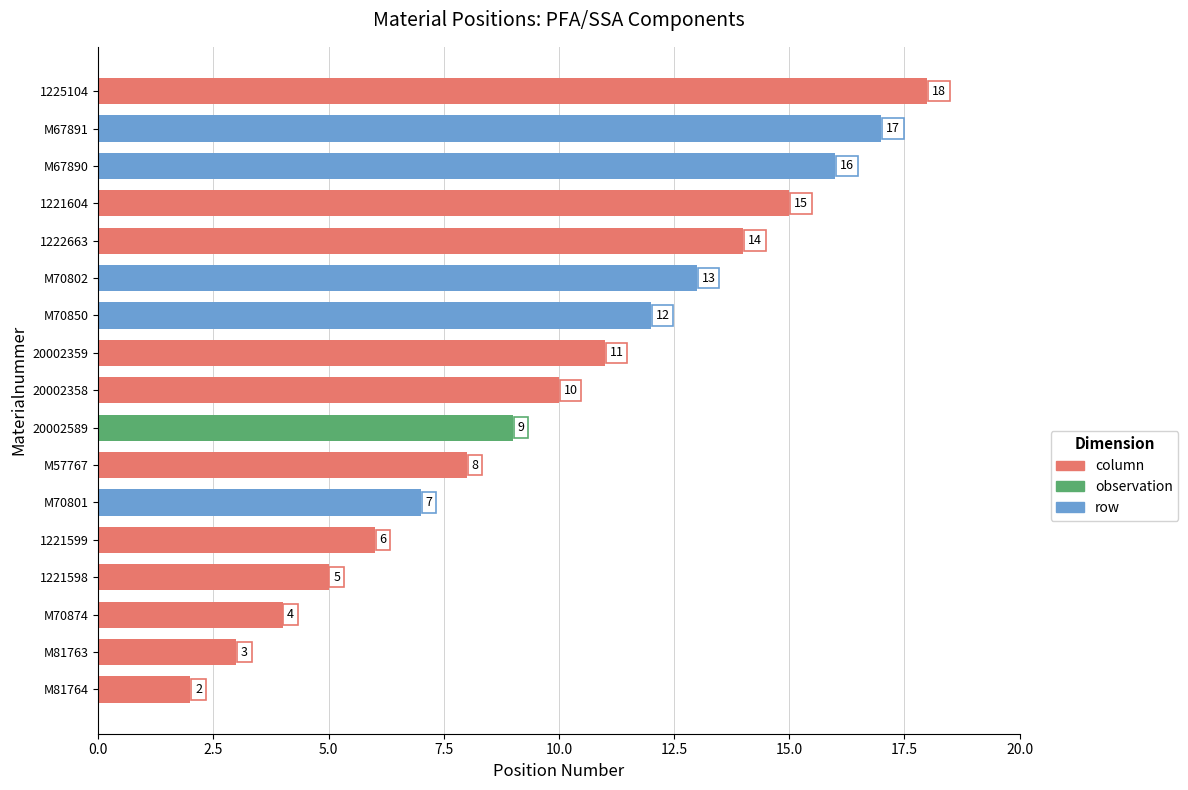

Reading top to bottom, what are all the values shown in this chart?

18	17	16	15	14	13	12	11	10	9	8	7	6	5	4	3	2